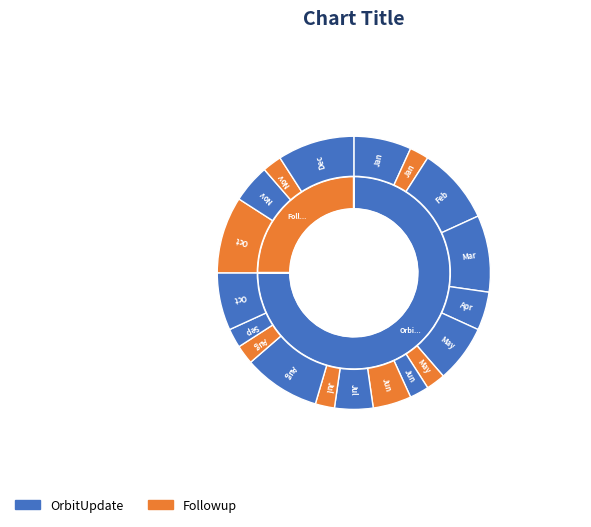

To the nearest percent, what is the difference between the Jul and Sep slice percentages?

3%